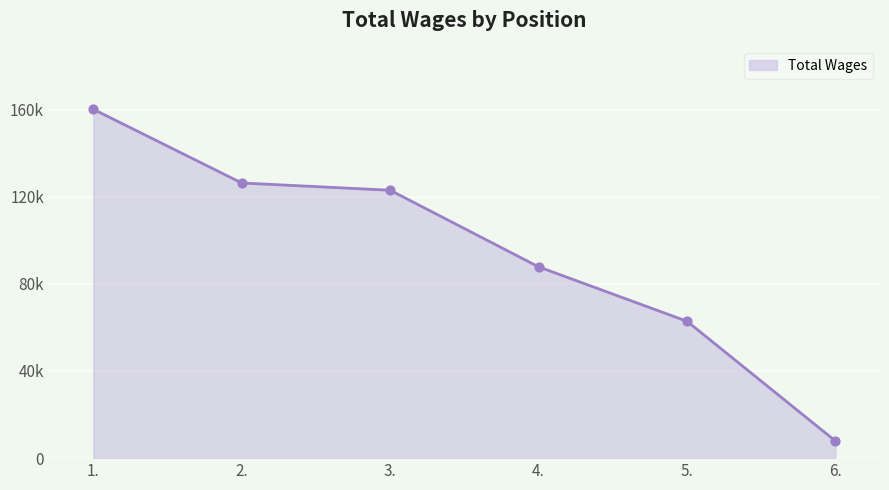

Between 3. and 4., which is larger?

3.